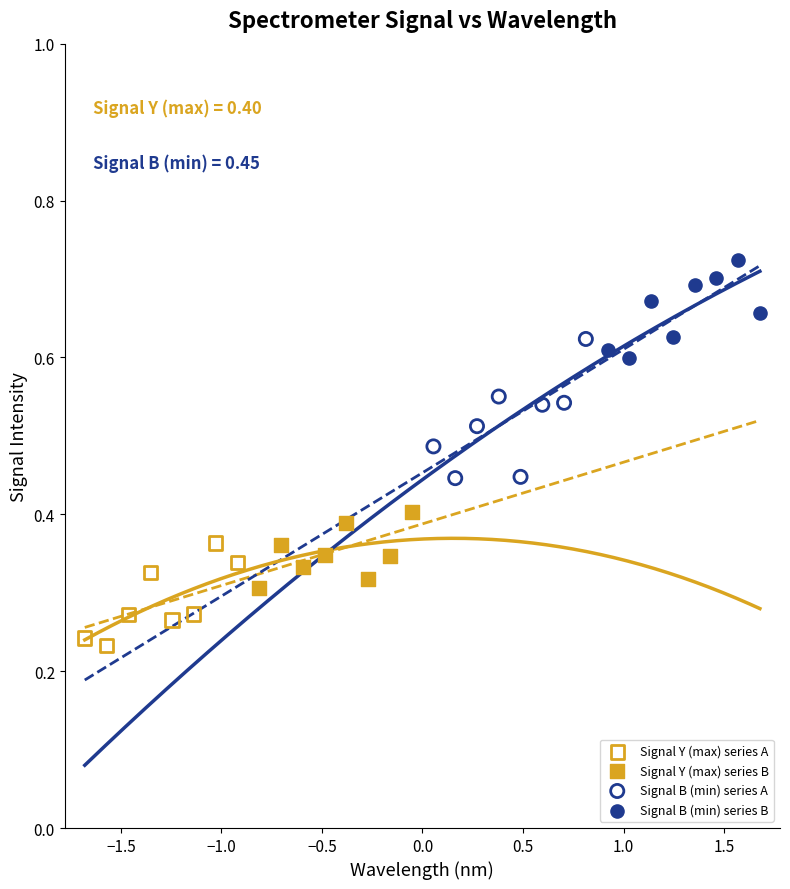

Which series reaches the maximum Y coordinate?

Signal B (min) series B